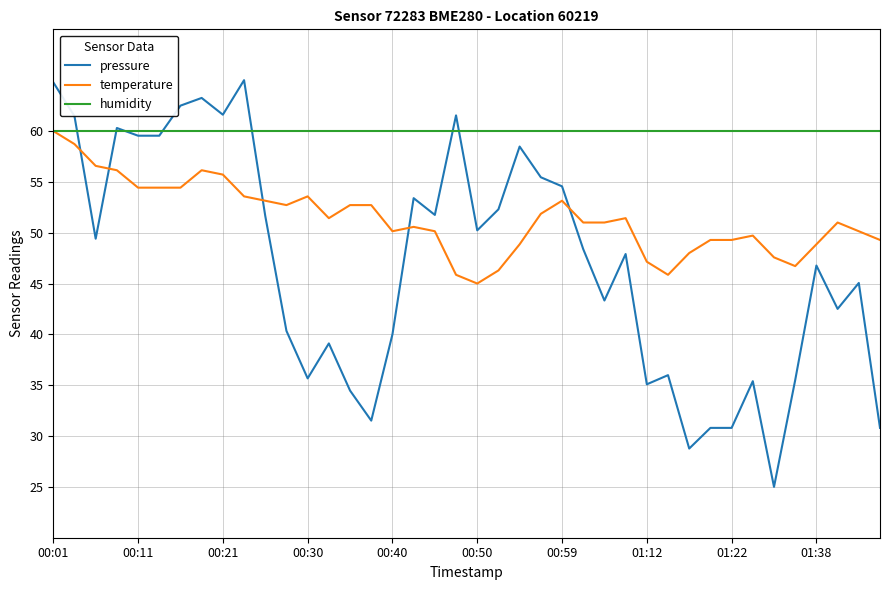

Which series has the largest total across all categories?

humidity